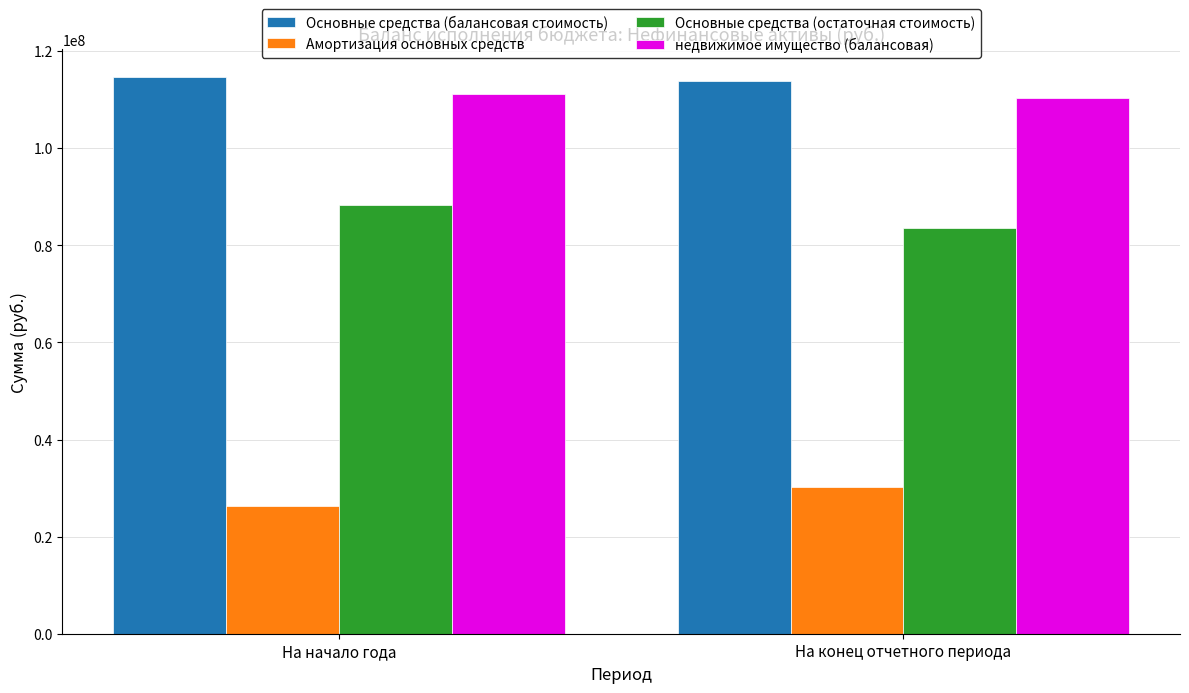

What is the average value of the недвижимое имущество (балансовая) series?

110811402.2